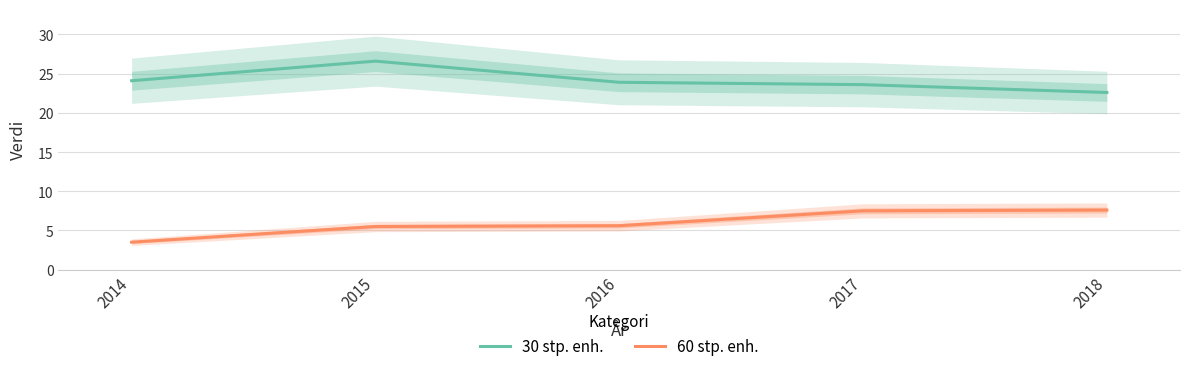

At which label is 30 stp. enh. closest to 24?

2014